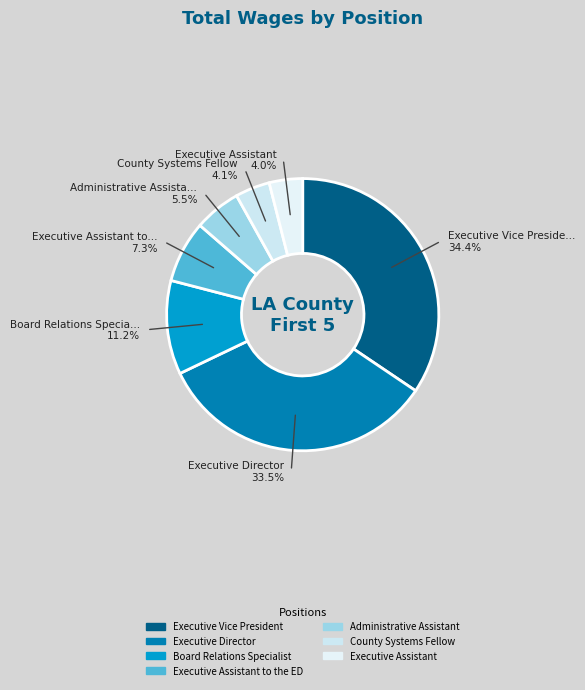

How many slices are in this pie chart?

7